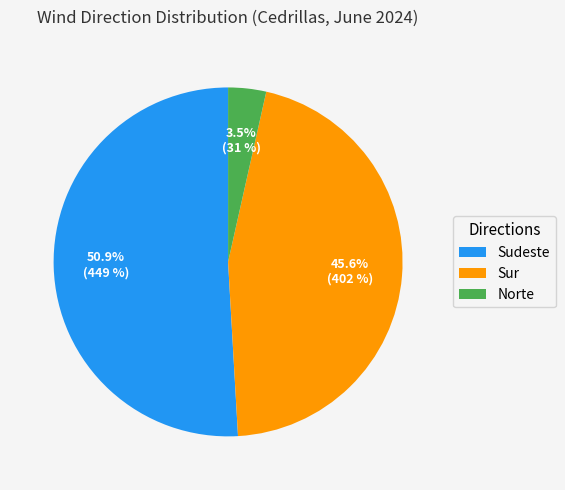

What percentage is NOT represented by Sur?

54.4%